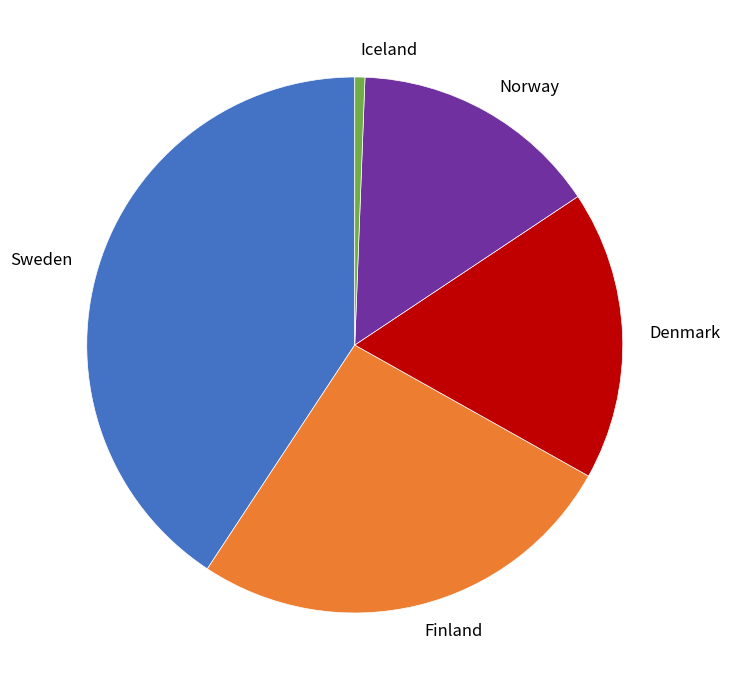

Count the number of slices in the pie.

5